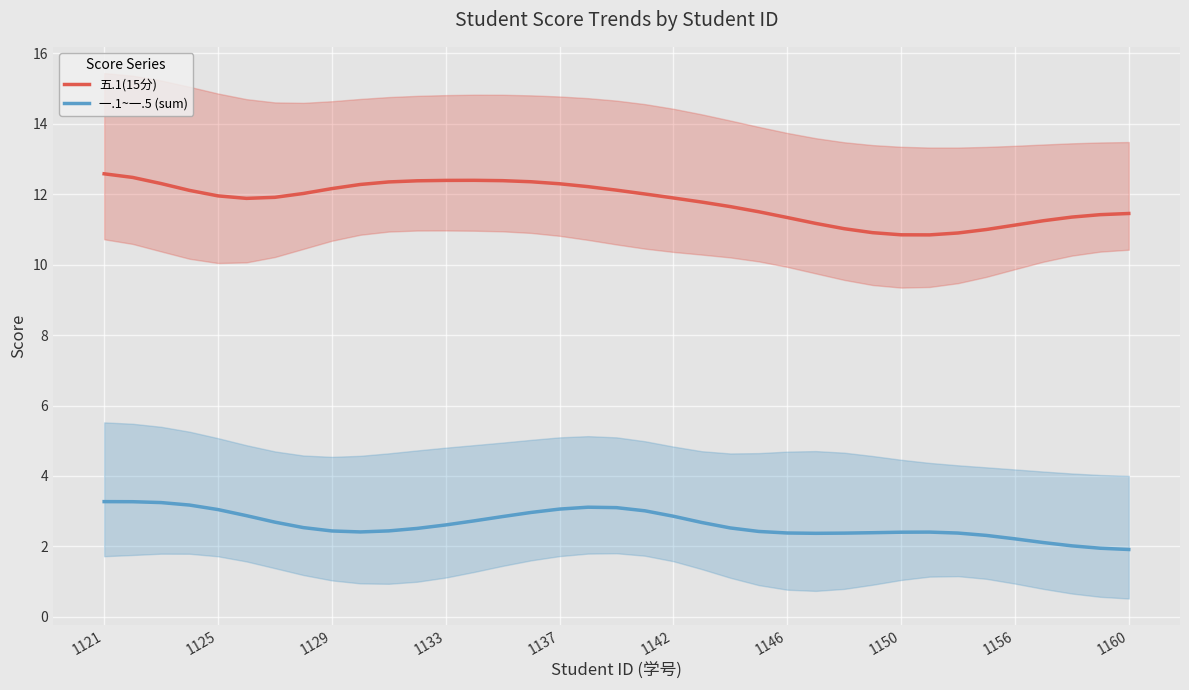

Which series has the largest range (max minus min)?

五.1(15分)